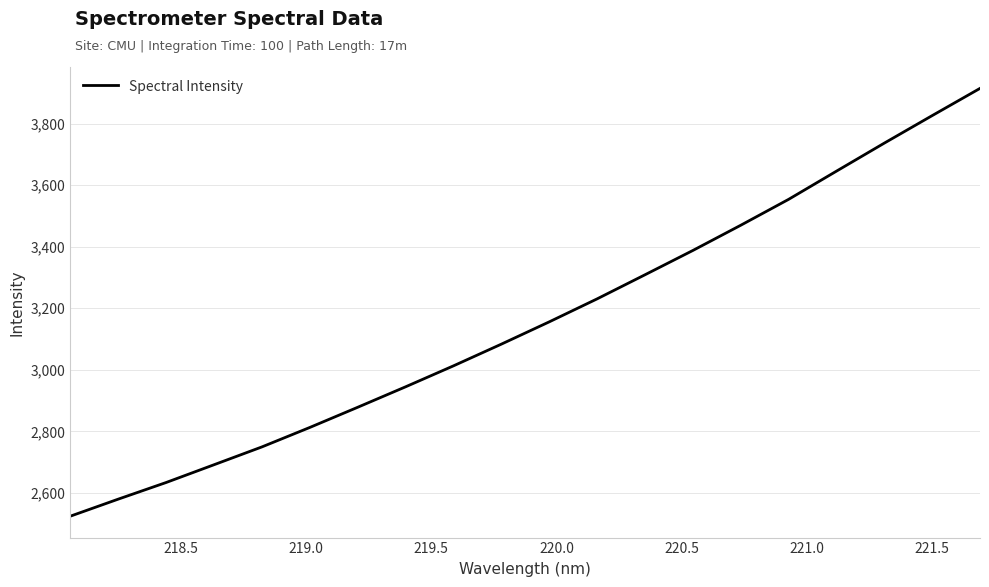

Count the number of categories in the chart.

20